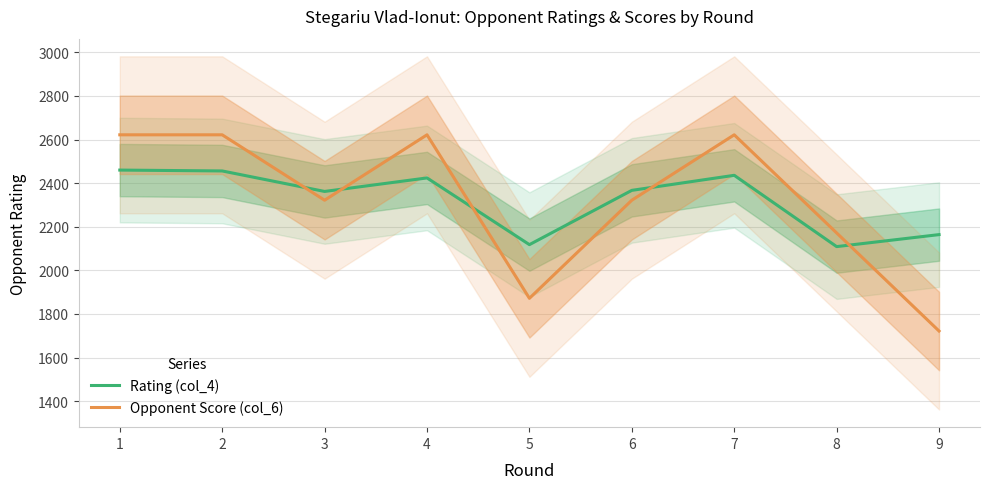

Which has a higher value, 4 or 5?

4